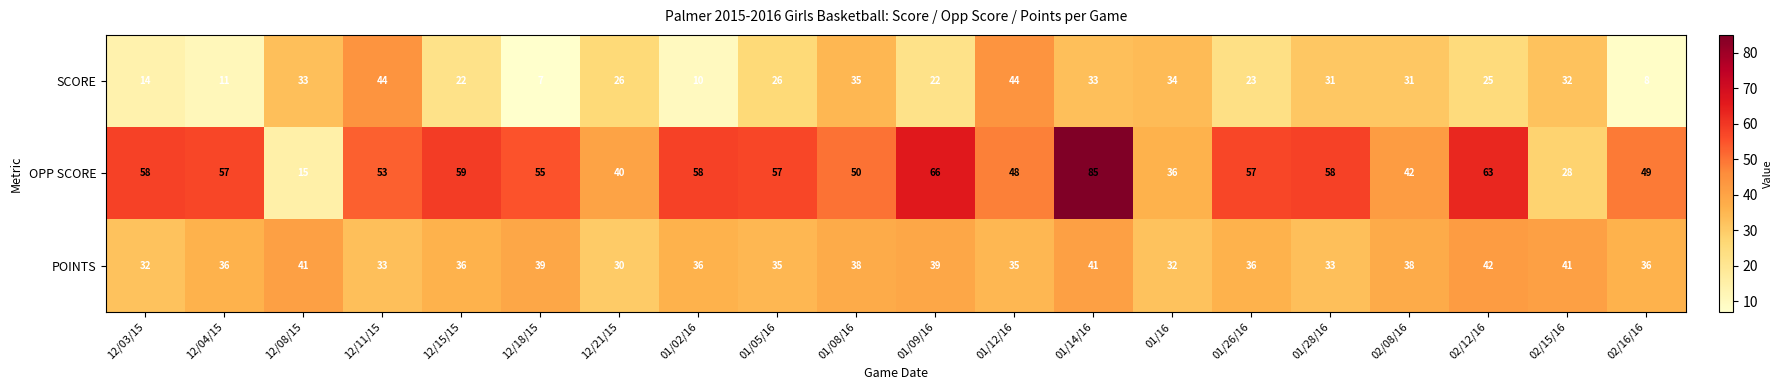

At which category does the chart reach its peak across all series?

01/14/16